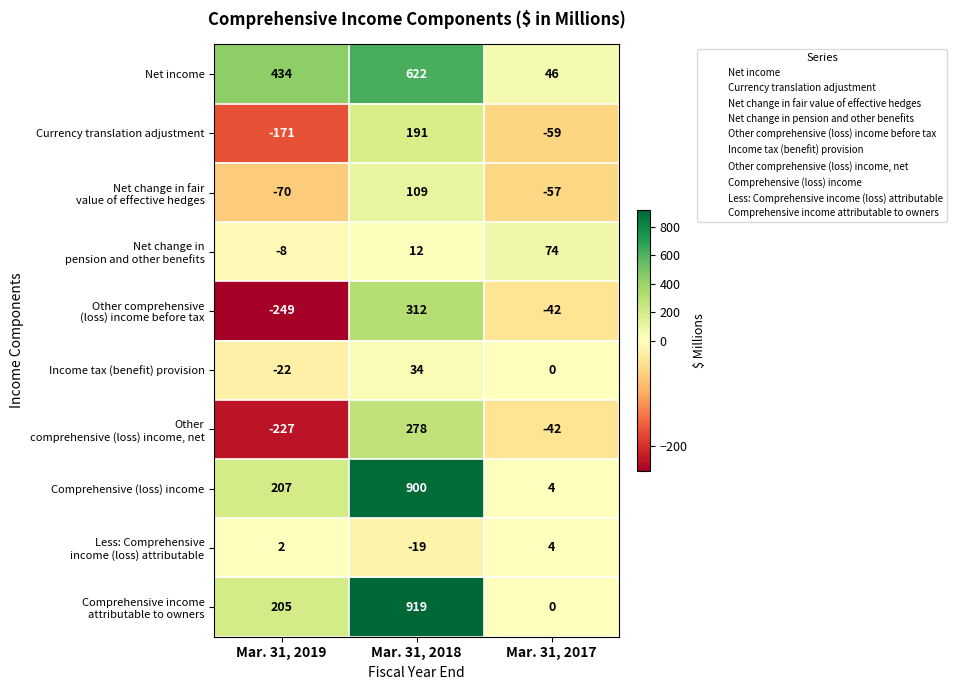

What is the minimum value shown in the chart?

-249